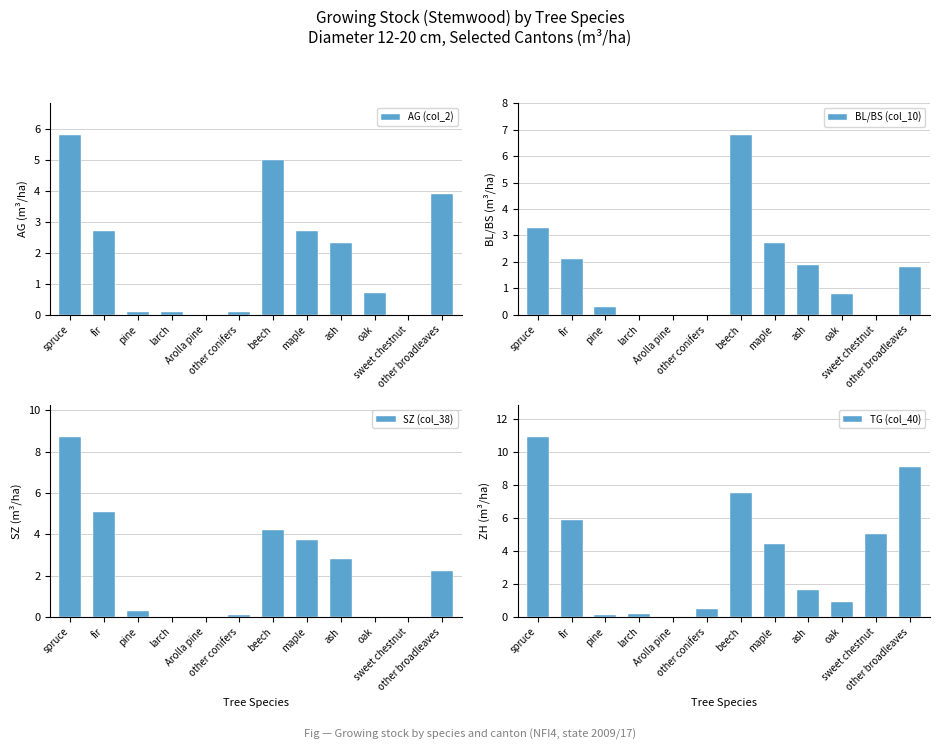

The value of BL/BS (col_10) at oak is 0.8. True or false?

True